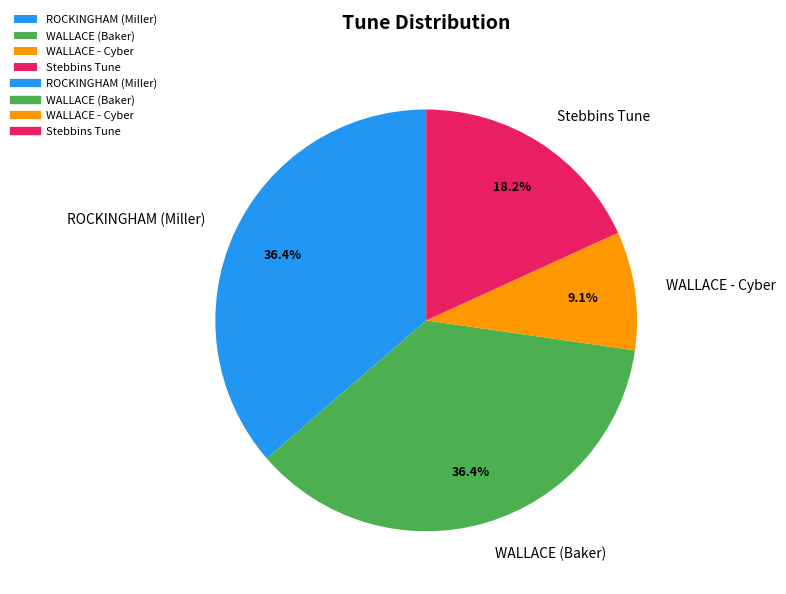

Which slice is the smallest?

WALLACE - Cyber